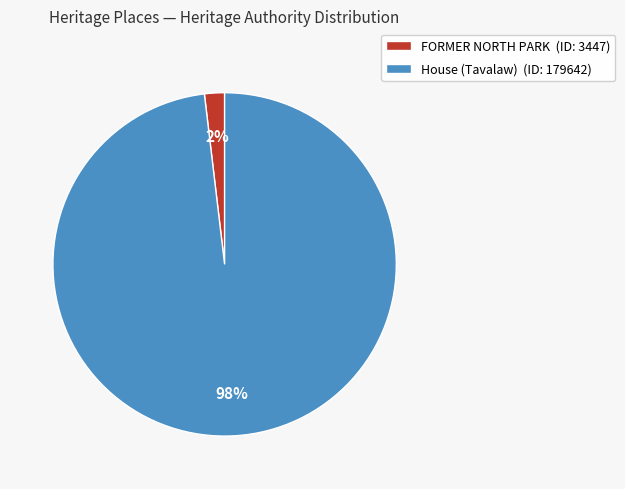

Which category accounts for the majority?

House (Tavalaw)